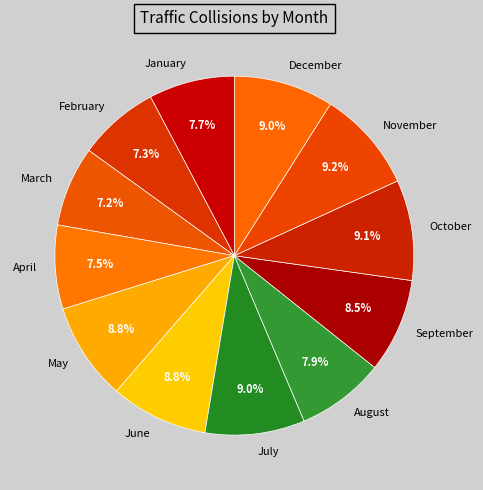

Does April account for over 50% of the chart?

No